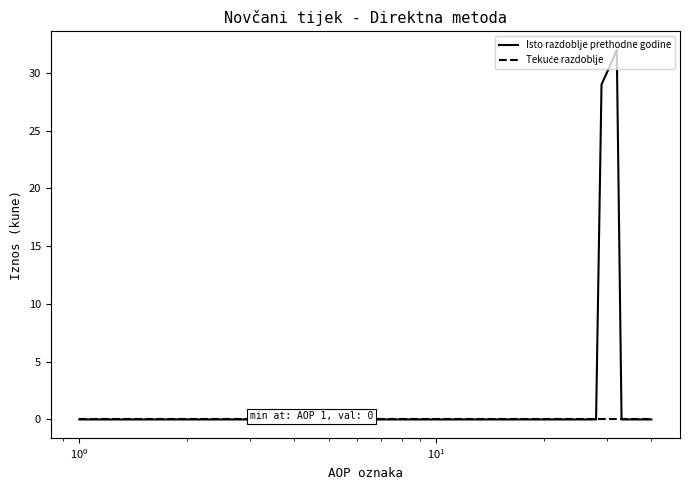

Which series has the largest total across all categories?

Isto razdoblje prethodne godine